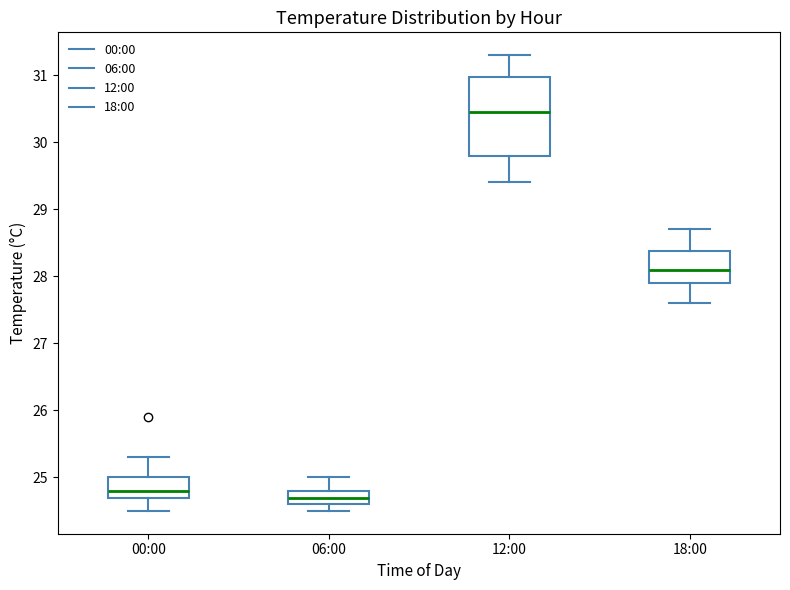

Reading left to right, read every box against the y-axis: the position of its median line, the range the box covers, and the ends of its whiskers. The values are not printed on the chart, so give them approximately, as read against the axis.

00:00: median 24.8, box 24.7 to 25.0, whiskers 24.5 to 25.3
06:00: median 24.7, box 24.6 to 24.8, whiskers 24.5 to 25.0
12:00: median 30.5, box 29.8 to 31.0, whiskers 29.4 to 31.3
18:00: median 28.1, box 27.9 to 28.4, whiskers 27.6 to 28.7